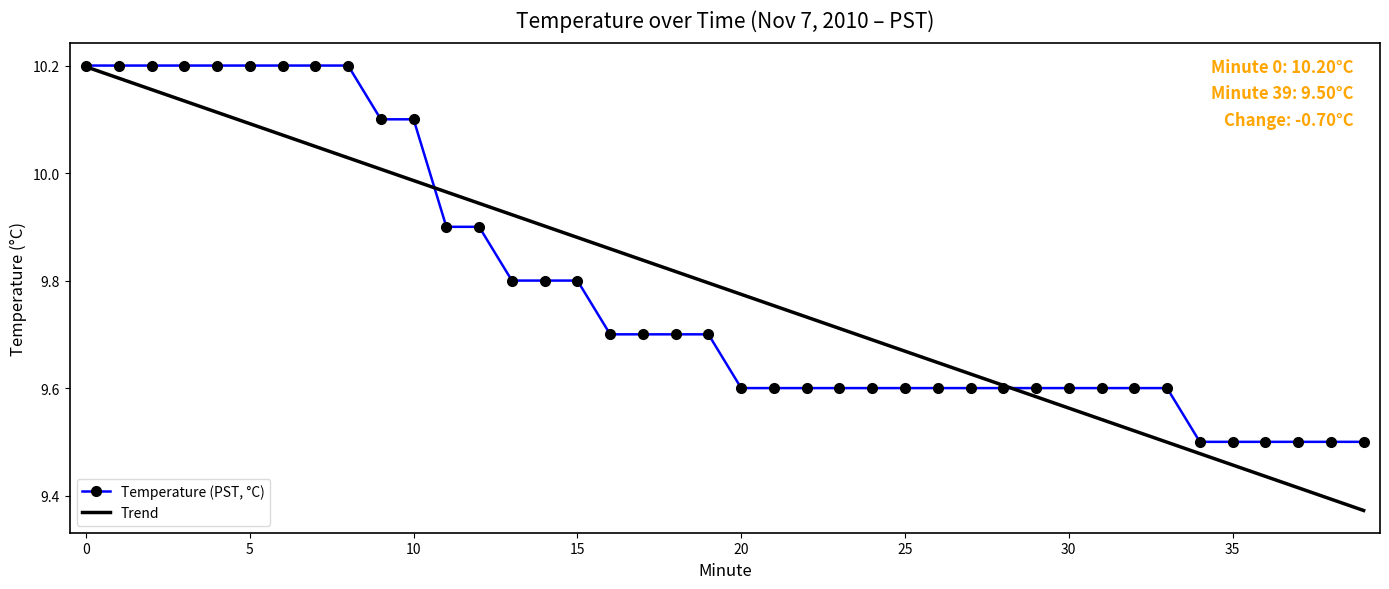

What are all the series names shown in the legend?

Temperature (PST, °C), Trend